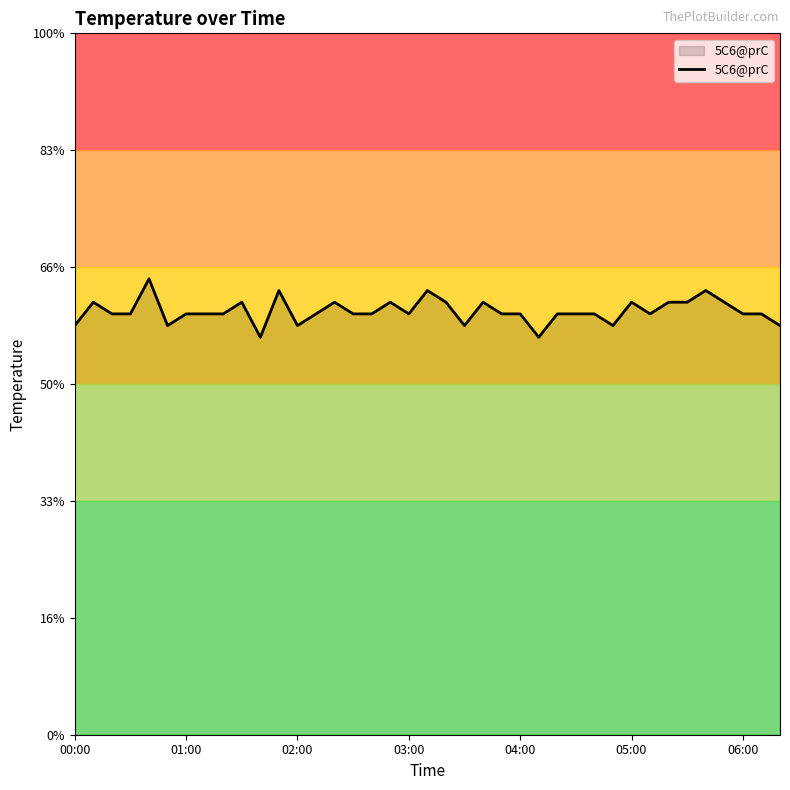

Does the chart have visible grid lines?

No